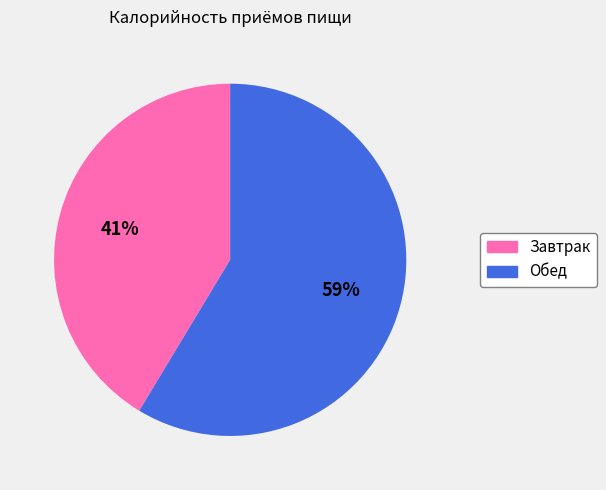

Count the number of slices in the pie.

2